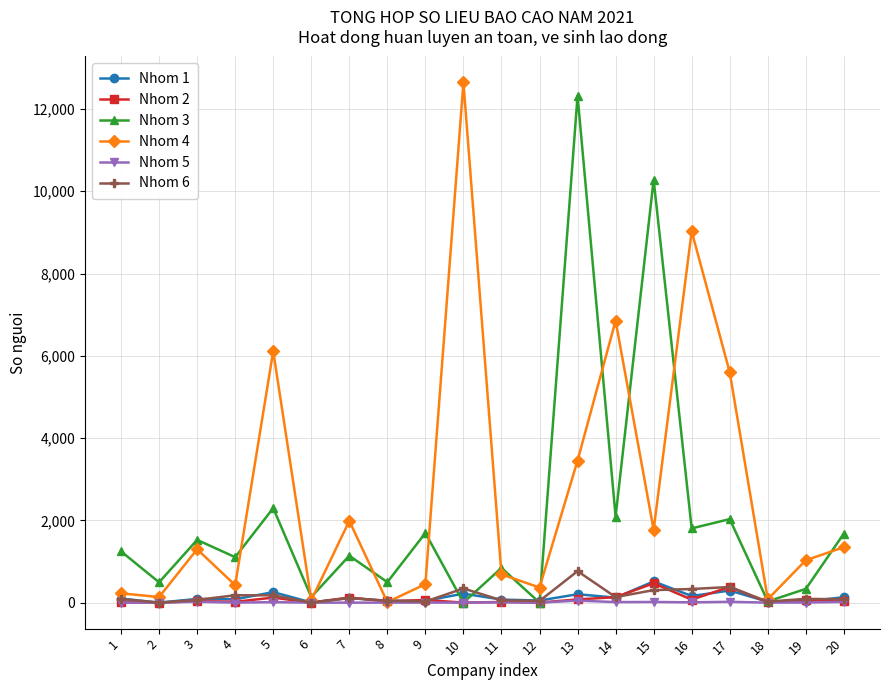

What is the greatest value displayed?

12644